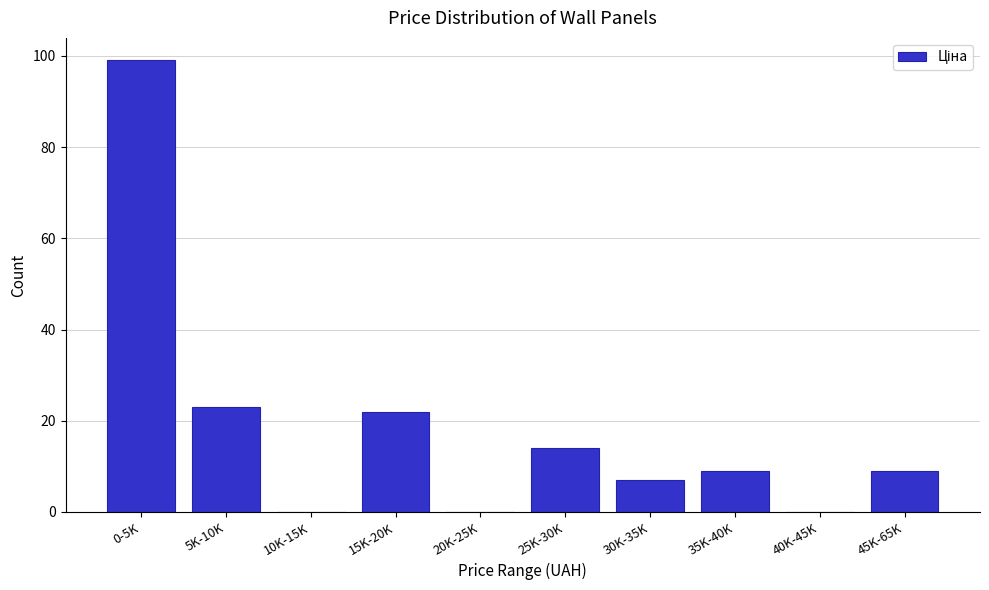

What is the greatest value displayed?

99